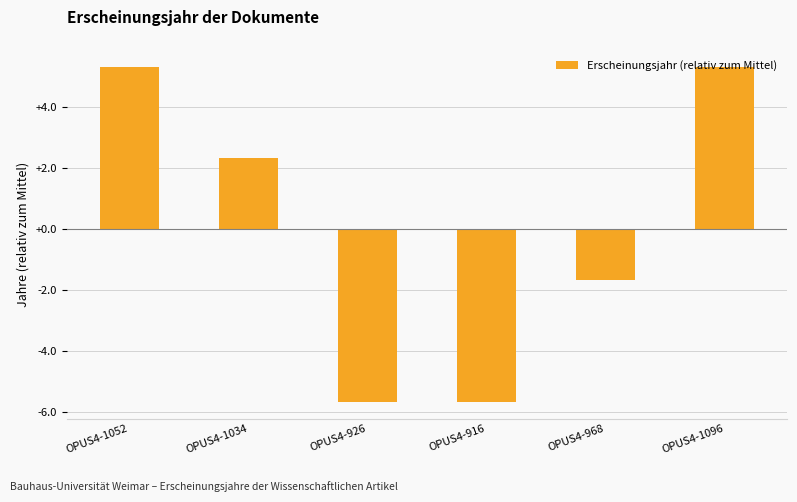

What is the minimum value shown in the chart?

-5.7